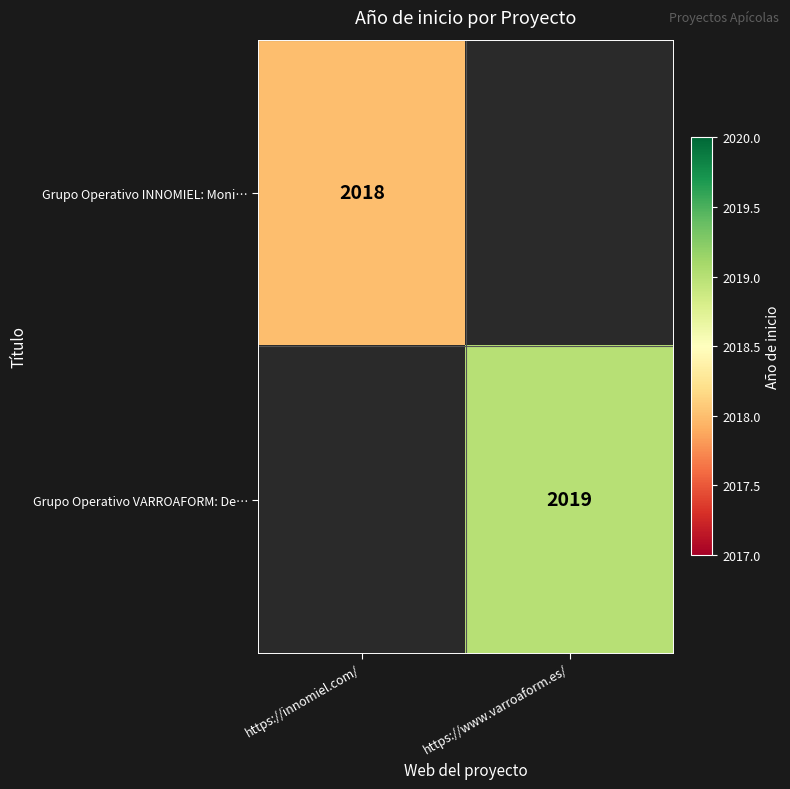

True or false: Grupo Operativo VARROAFORM: De… has a value of 2019 at https://www.varroaform.es/.

True